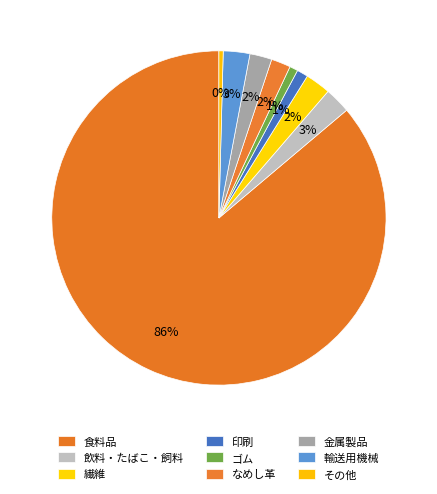

Is it true that 繊維 is 2% of the pie?

True